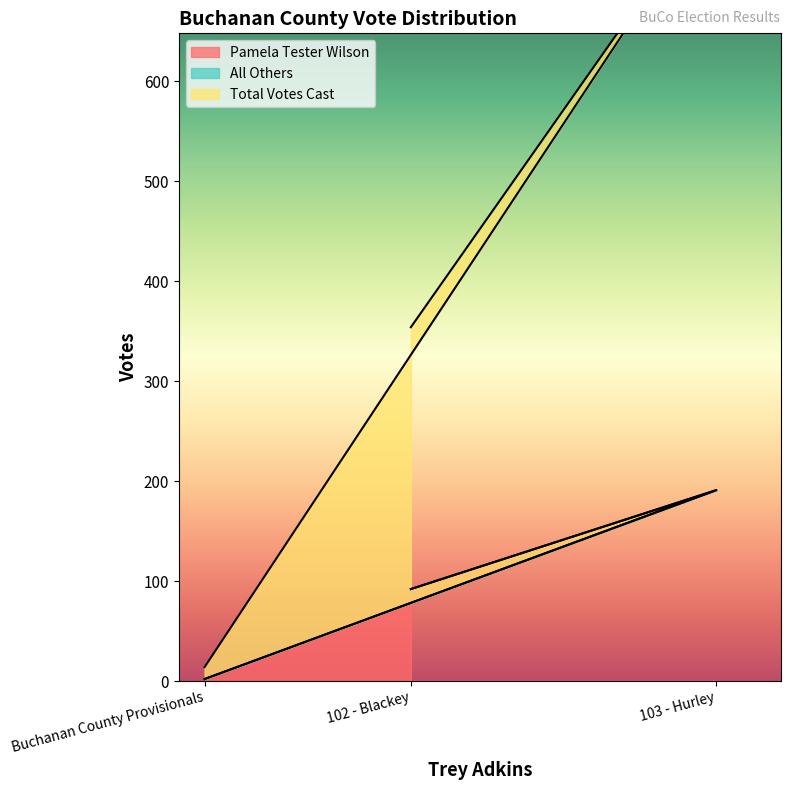

What is the sum of all Total Votes Cast values?

1157